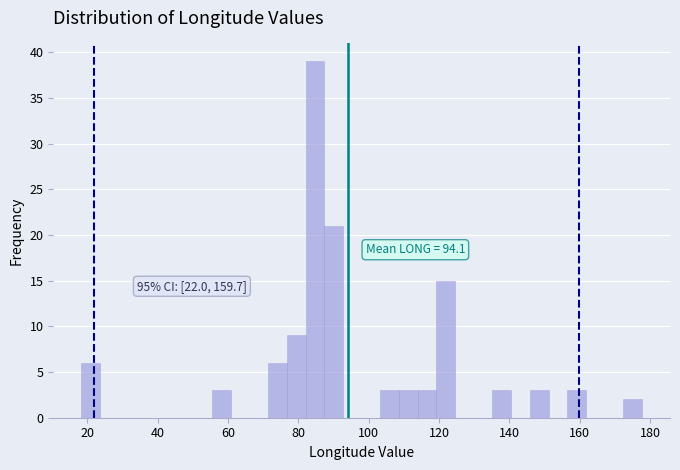

Read against the x-axis, roughly where is the centre of the tallest bar?

84